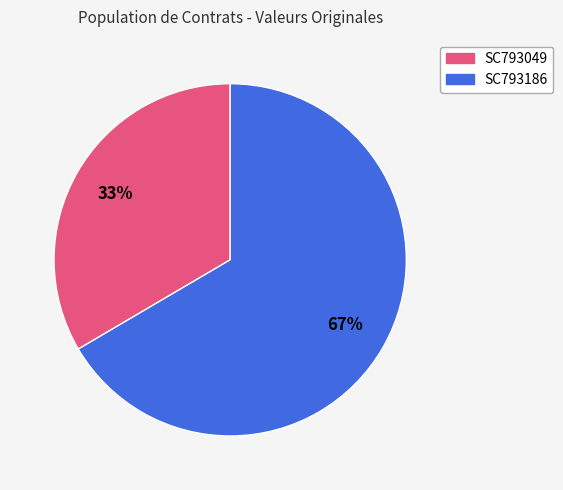

Approximately how many times larger is the value at SC793049 compared to SC793186?

0.5